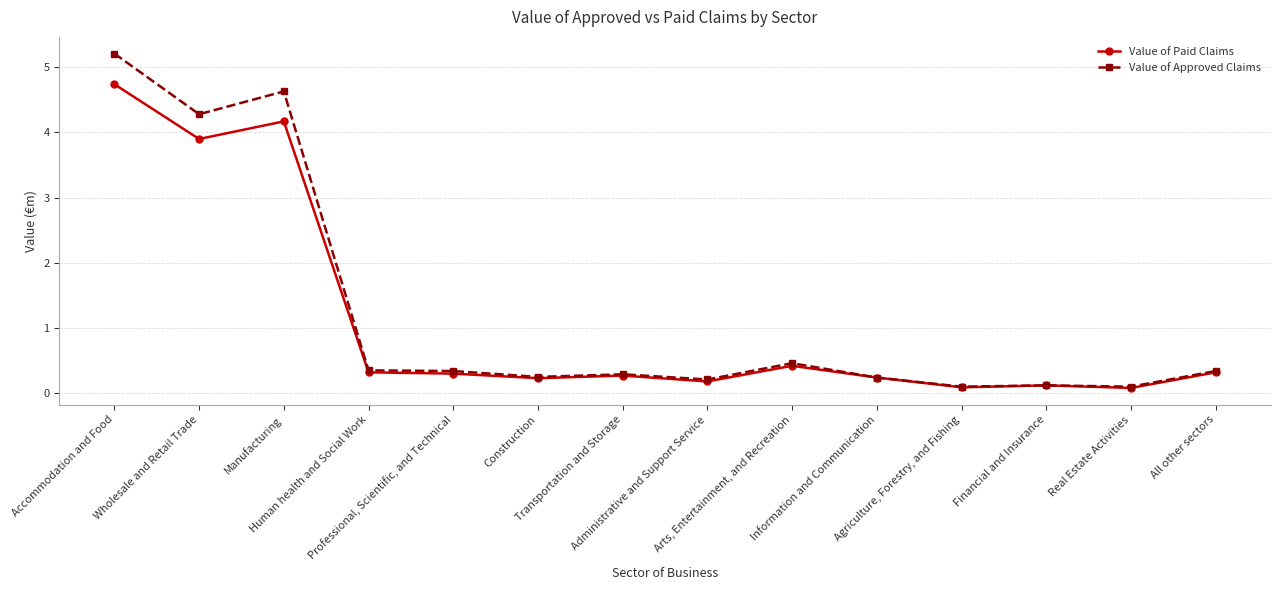

Is it true that Value of Paid Claims equals 0.1 at Agriculture, Forestry, and Fishing?

True